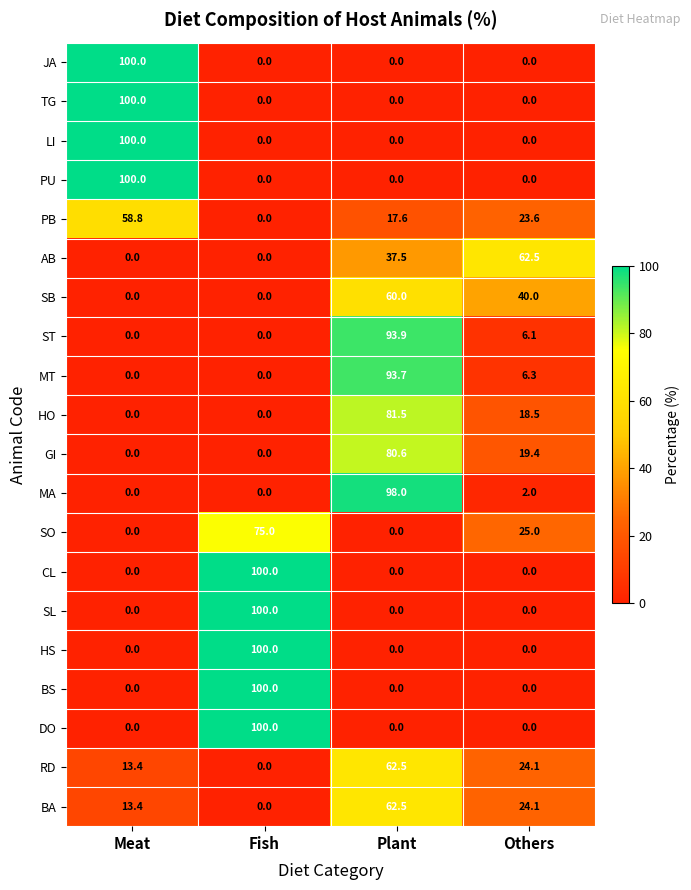

At which category is the sum across all series the highest?

Plant